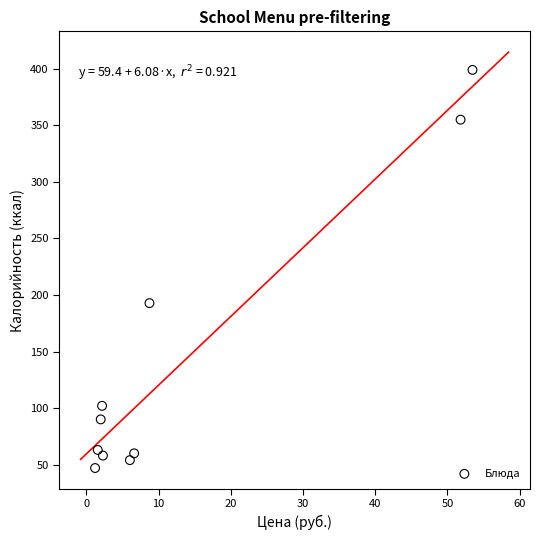

What is the average Y value?

142.1